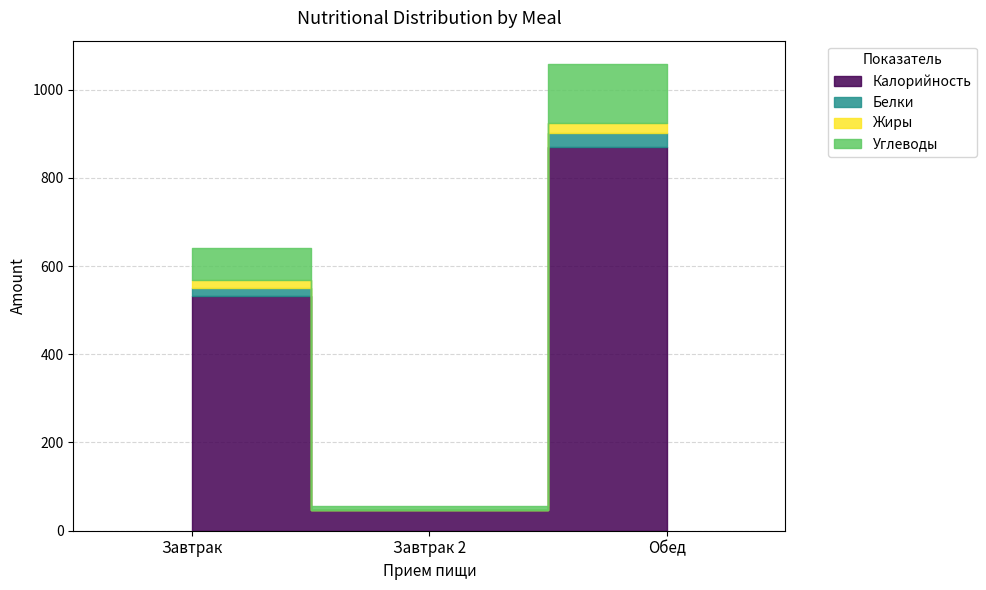

What is the label of the 2nd point from the right?

Завтрак 2